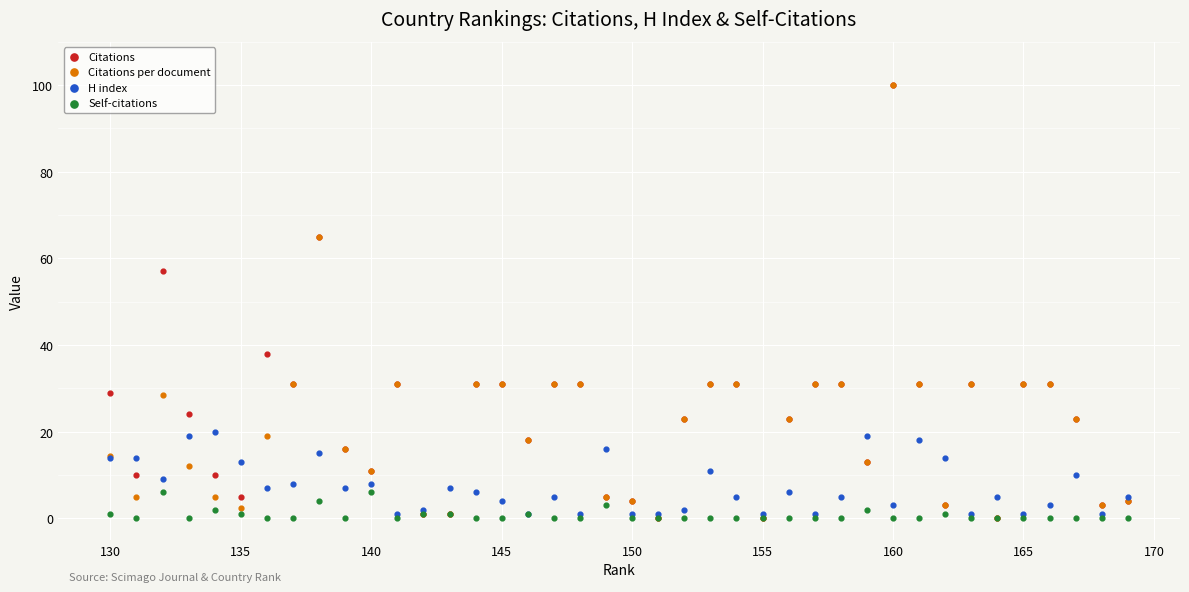

In the Citations per document series, what Y value is closest to 50?

65.0